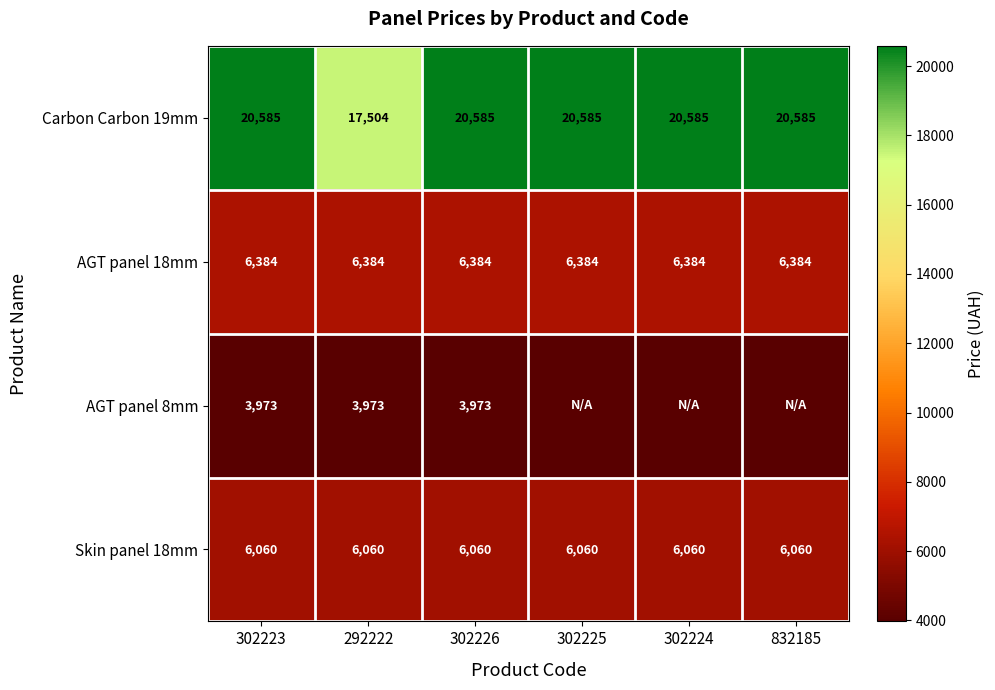

Read the Skin panel 18mm value at 832185.

6060